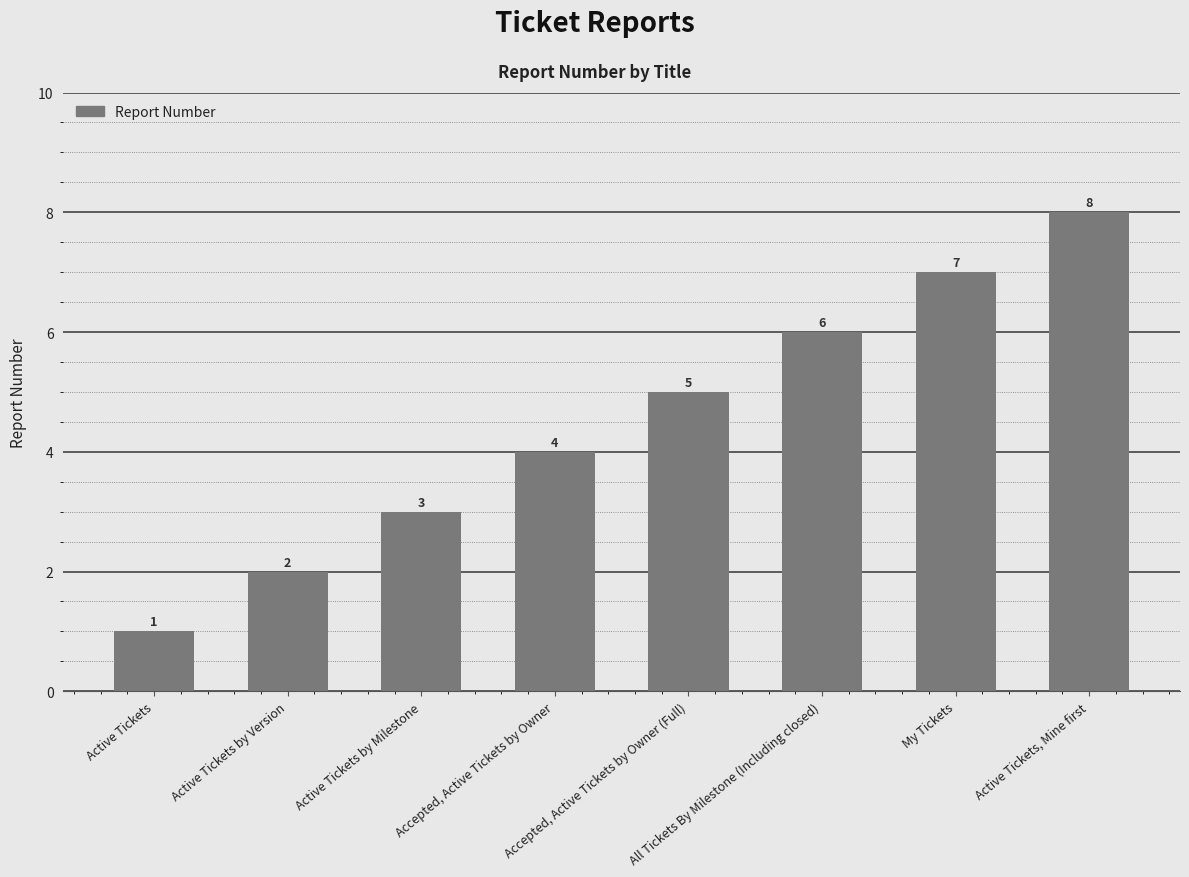

How many values are between 3 and 7?

5